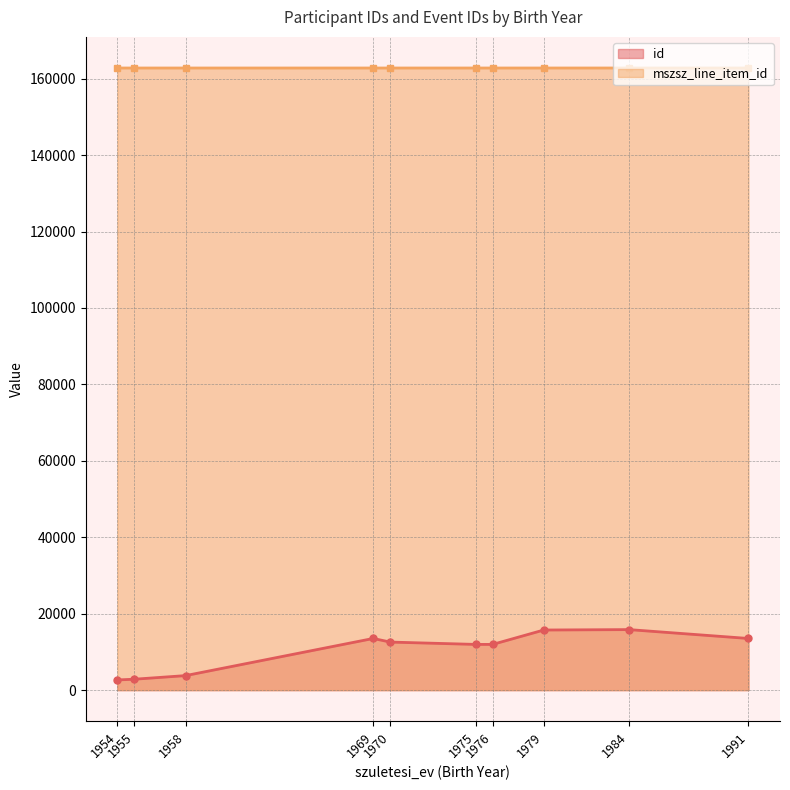

True or false: mszsz_line_item_id has more than 1 interior local peaks.

False